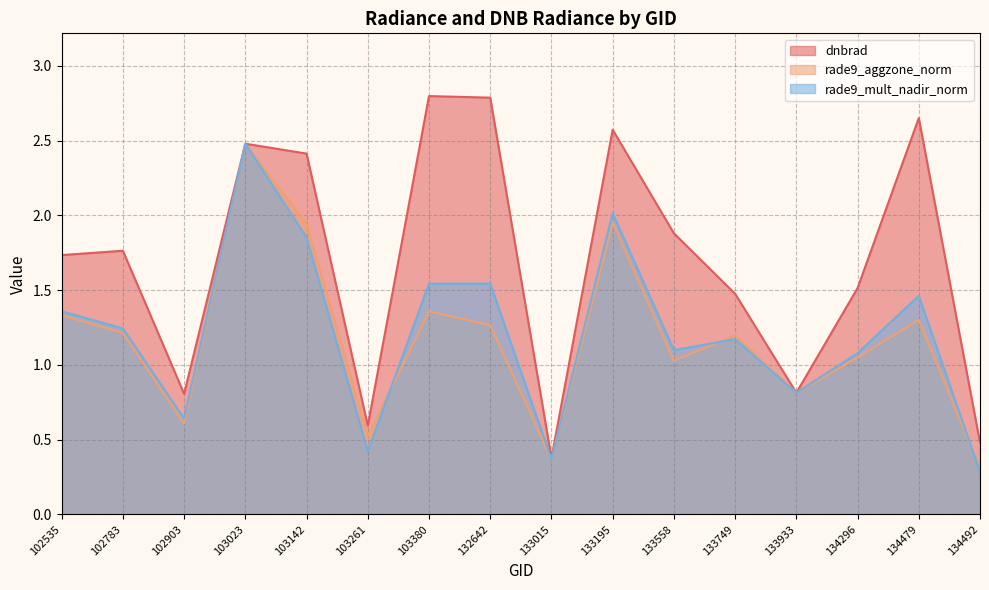

Where does the rade9_mult_nadir_norm series first go above 1?

102535